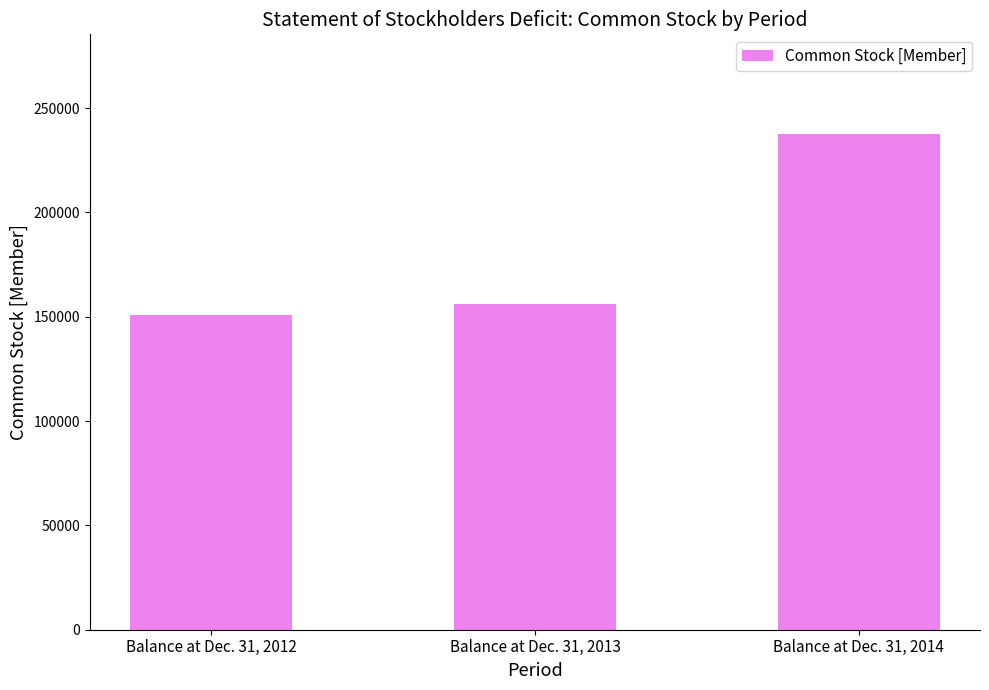

What is the difference between the values at Balance at Dec. 31, 2013 and Balance at Dec. 31, 2012?

5400